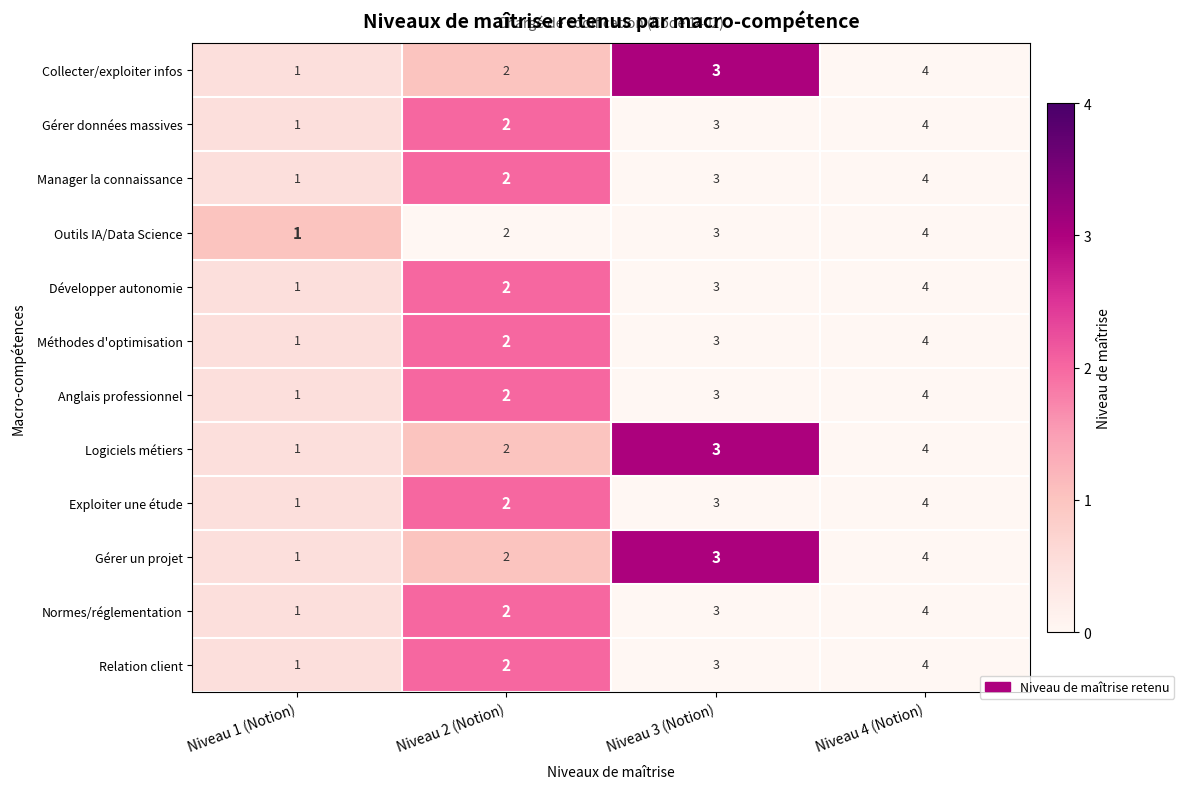

What is the difference between the maximum and minimum values in the Collecter/exploiter infos series?

3